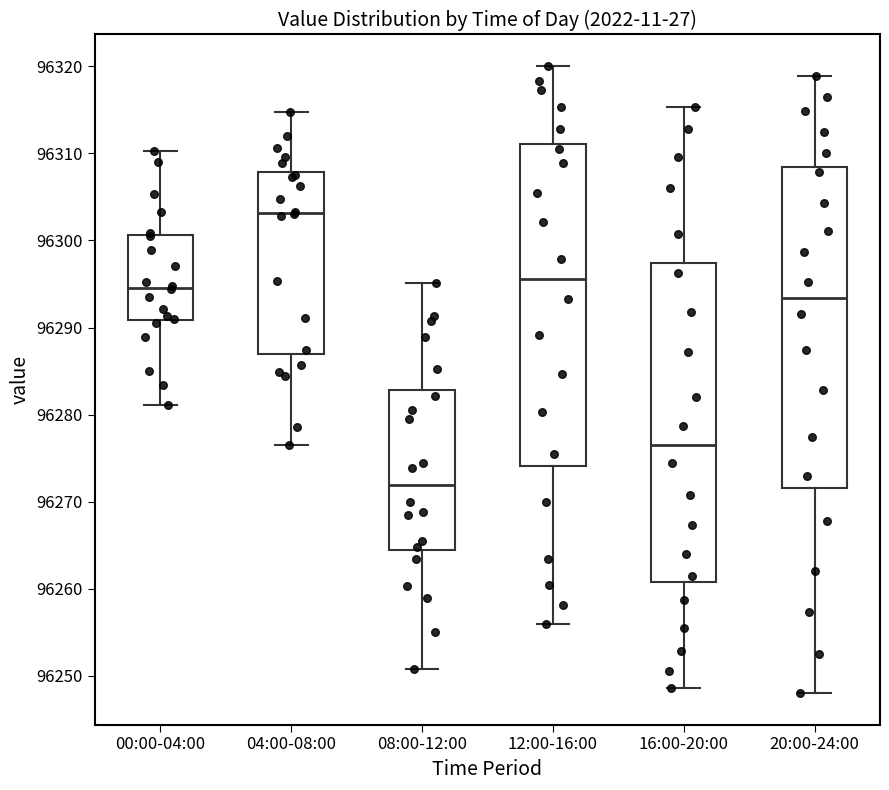

Which box's median line is the highest?

04:00-08:00